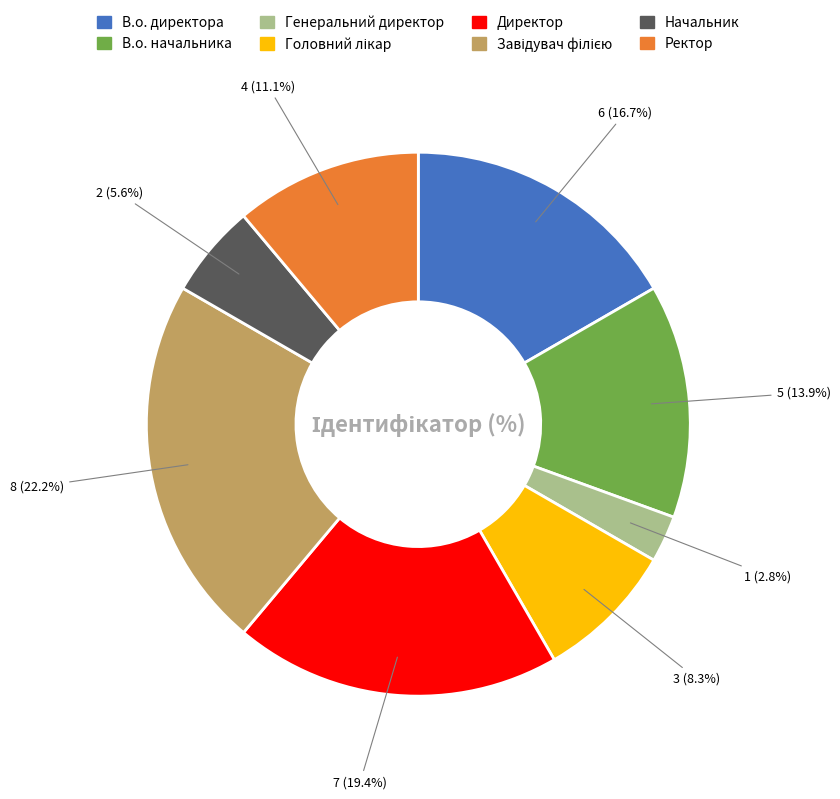

What is the smallest slice in the pie chart?

Генеральний директор